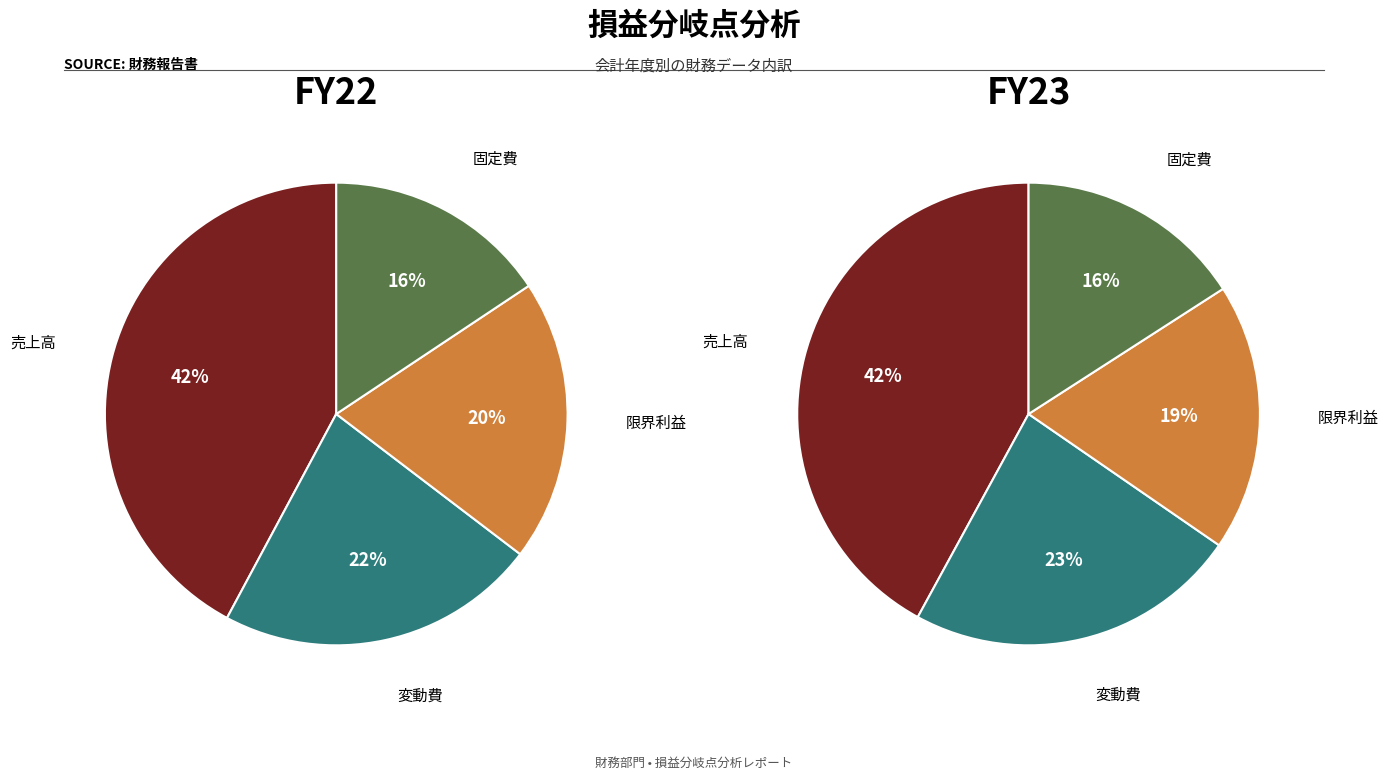

What percentage is the 変動費 slice, to the nearest percent?

23%